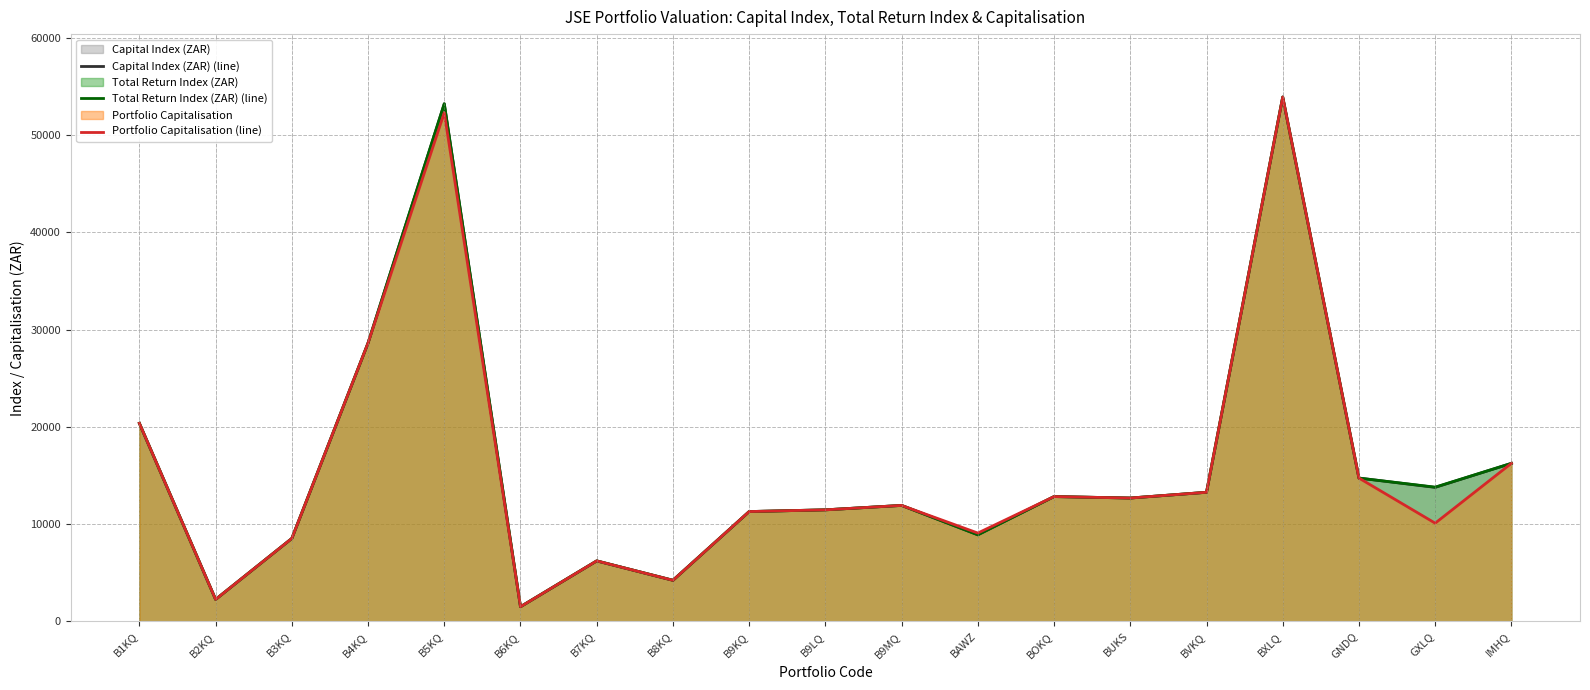

True or false: Capital Index (ZAR) (line) and Portfolio Capitalisation (line) intersect in this chart.

False